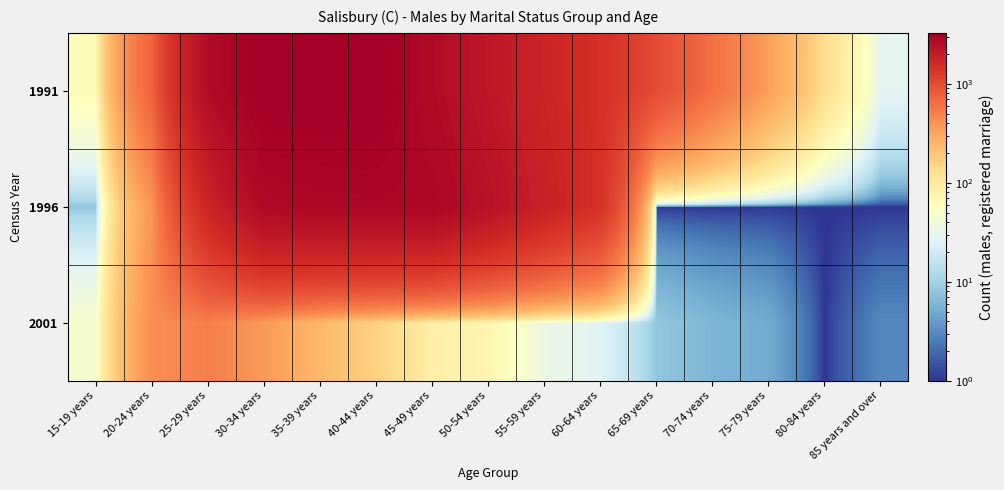

What is the total value across all series at 85 years and over?

32